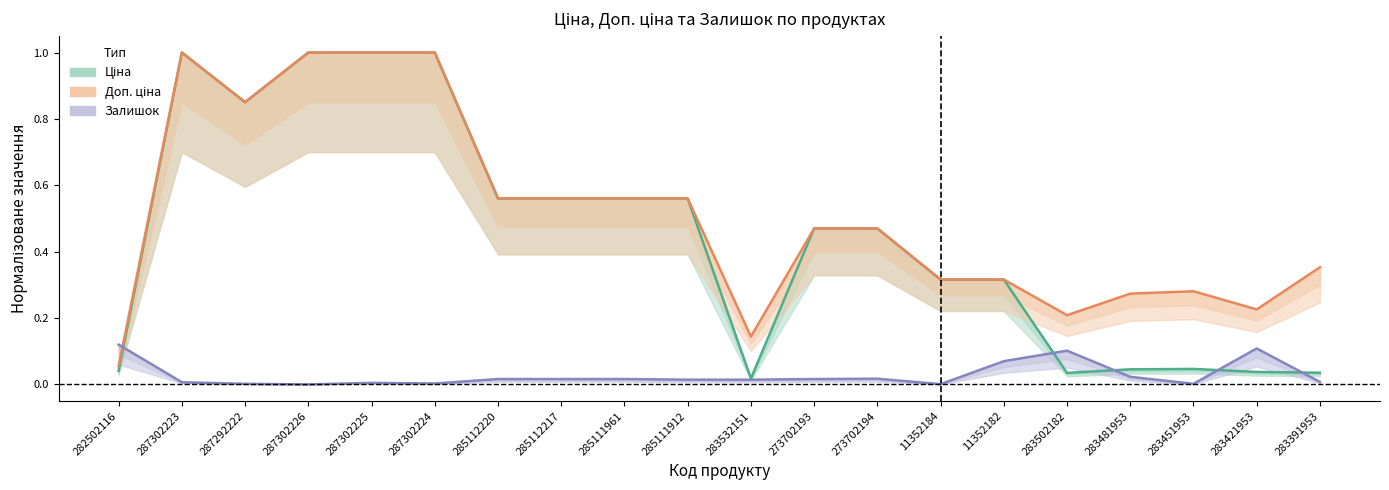

Rank the series by their maximum value, from lowest to highest.

Залишок, Ціна, Доп. ціна